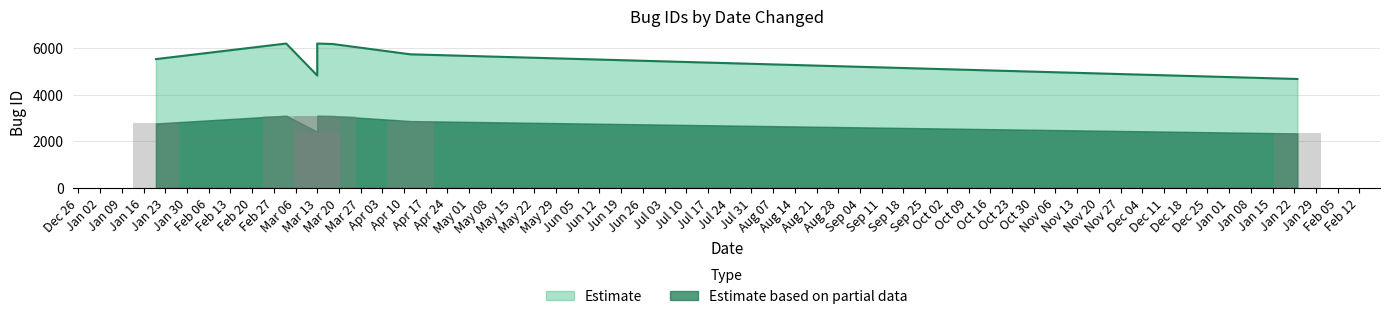

Does the chart contain stacked bars?

No